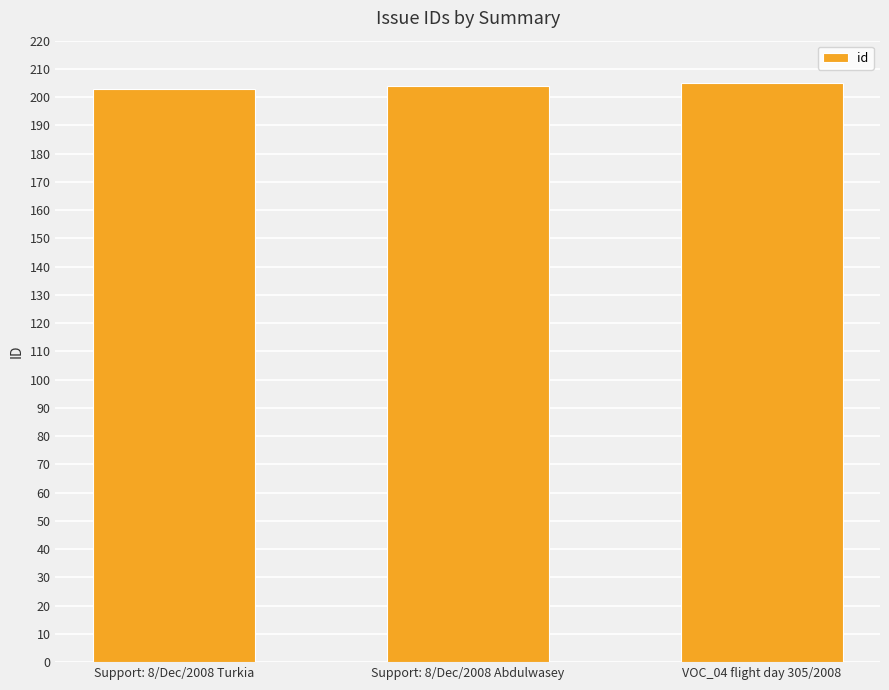

What is the ratio of the value at Support: 8/Dec/2008 Abdulwasey to the value at Support: 8/Dec/2008 Turkia?

1.0